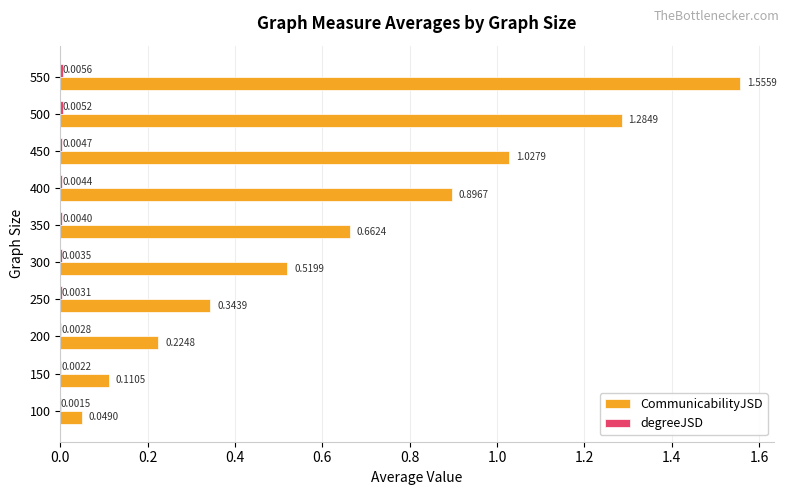

At which category is the sum across all series the highest?

550